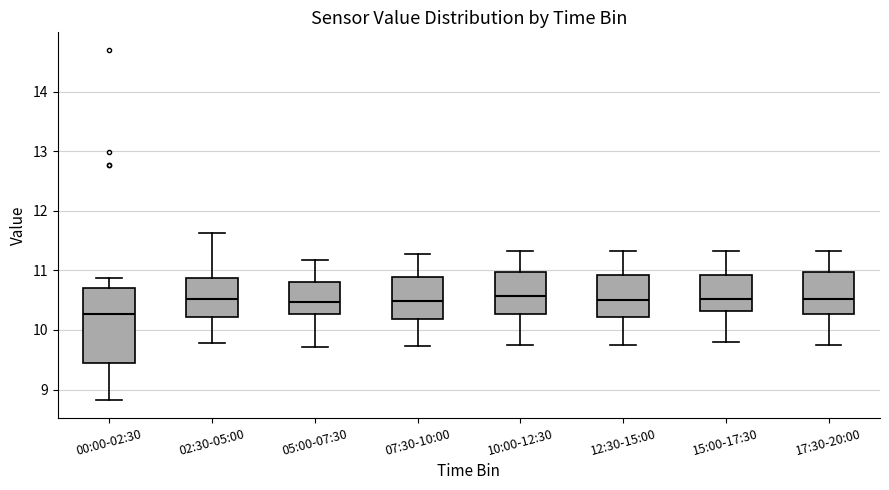

Reading left to right, transcribe this box plot: for each box, give where its median line is, the range the box spans, and where its two whiskers end, as read against the y-axis. The values are not printed on the chart, so give them approximately, as read against the axis.

00:00-02:30: median 10.3, box 9.4 to 10.7, whiskers 8.8 to 10.9
02:30-05:00: median 10.5, box 10.2 to 10.9, whiskers 9.8 to 11.6
05:00-07:30: median 10.5, box 10.3 to 10.8, whiskers 9.7 to 11.2
07:30-10:00: median 10.5, box 10.2 to 10.9, whiskers 9.7 to 11.3
10:00-12:30: median 10.6, box 10.3 to 11.0, whiskers 9.8 to 11.3
12:30-15:00: median 10.5, box 10.2 to 10.9, whiskers 9.8 to 11.3
15:00-17:30: median 10.5, box 10.3 to 10.9, whiskers 9.8 to 11.3
17:30-20:00: median 10.5, box 10.3 to 11.0, whiskers 9.8 to 11.3